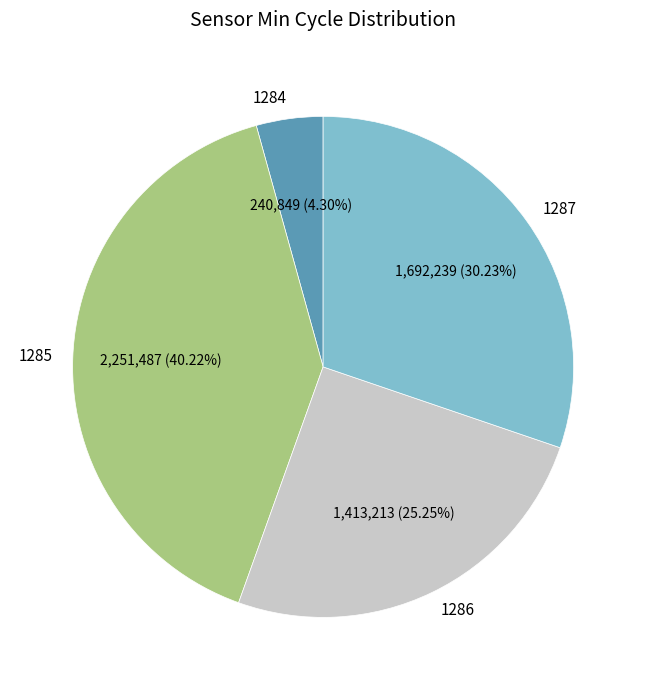

Does any single category account for the majority?

No